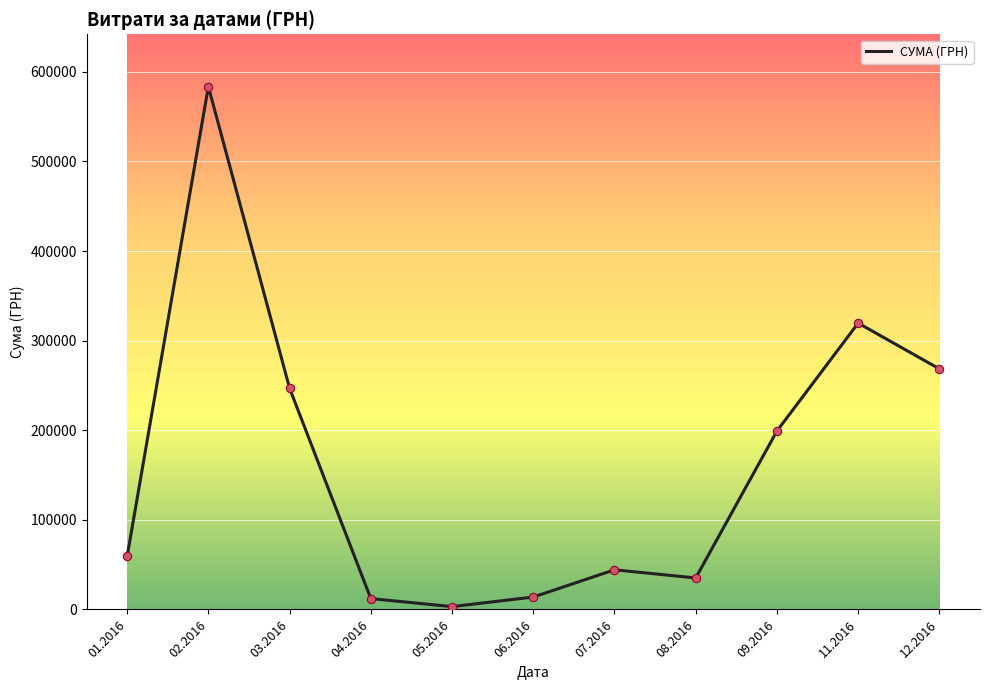

What is the change in value from 01.2016 to 06.2016?

-45381.6